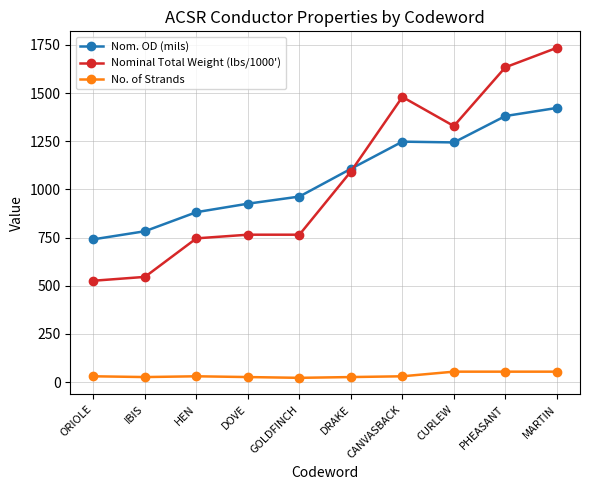

True or false: No. of Strands has more than 0 interior local peaks.

True